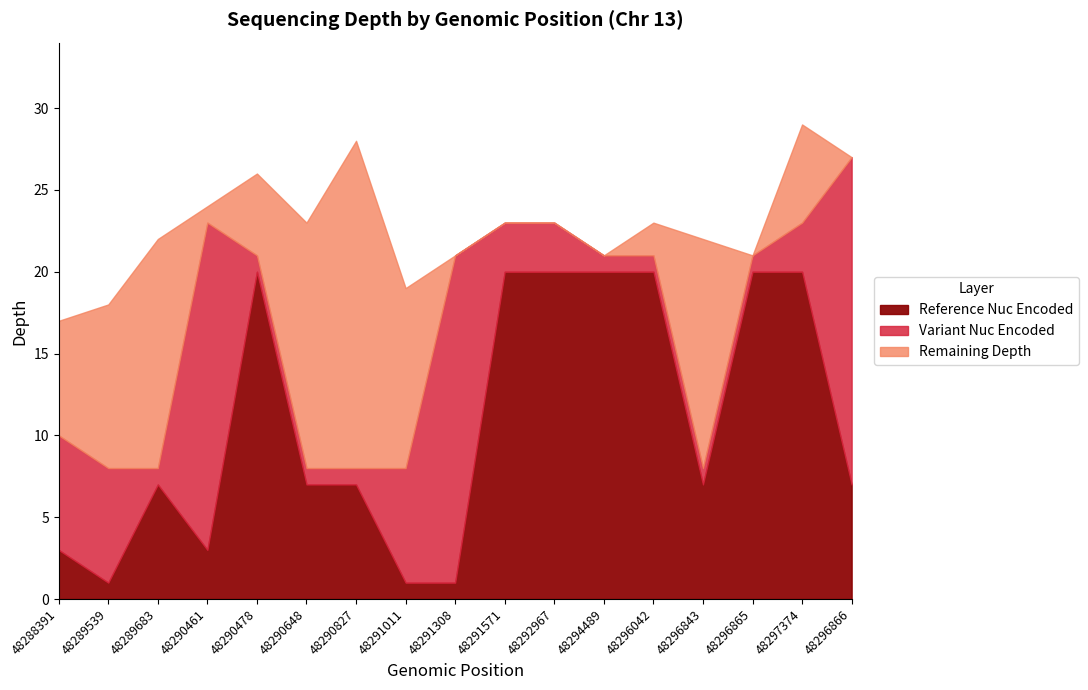

How many interior local valleys does the ref_nuc_encoded series have?

3